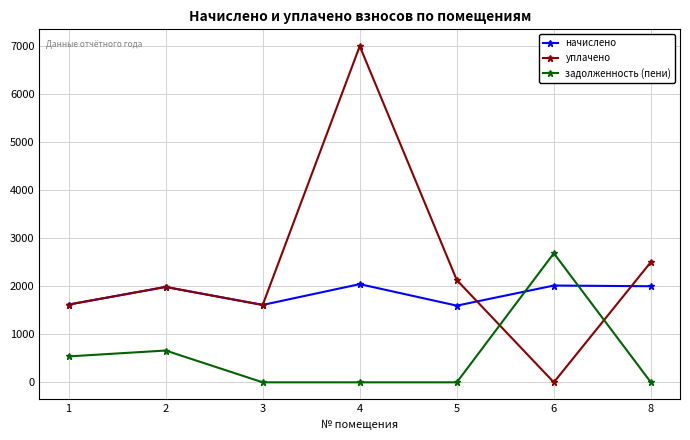

What is the value of the уплачено point at the 1st from the left?

1616.7